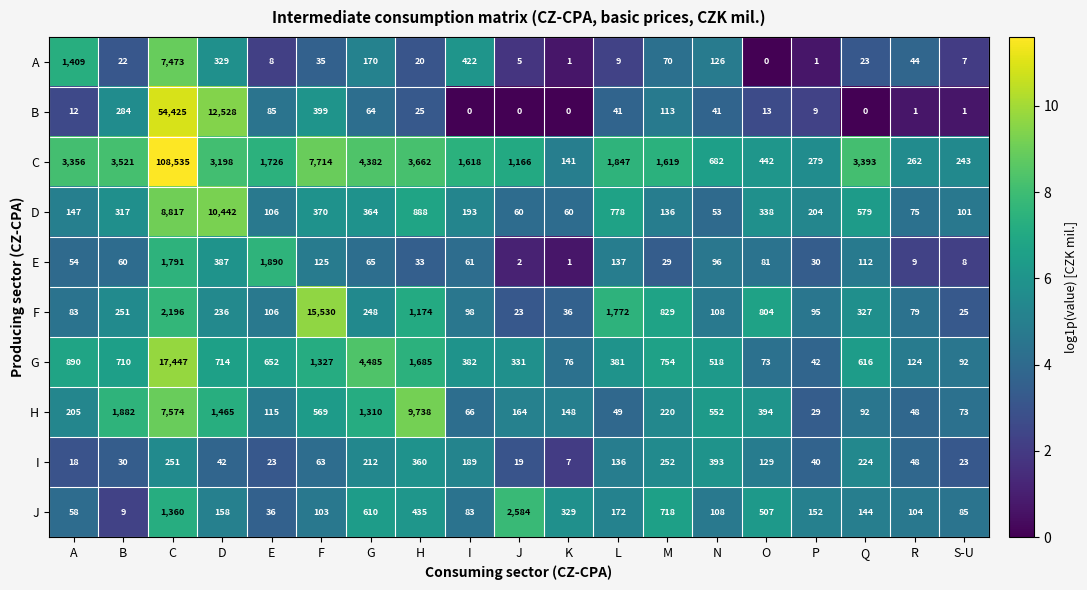

List the series in order of their peak value, lowest first.

I, E, J, A, H, D, F, G, B, C